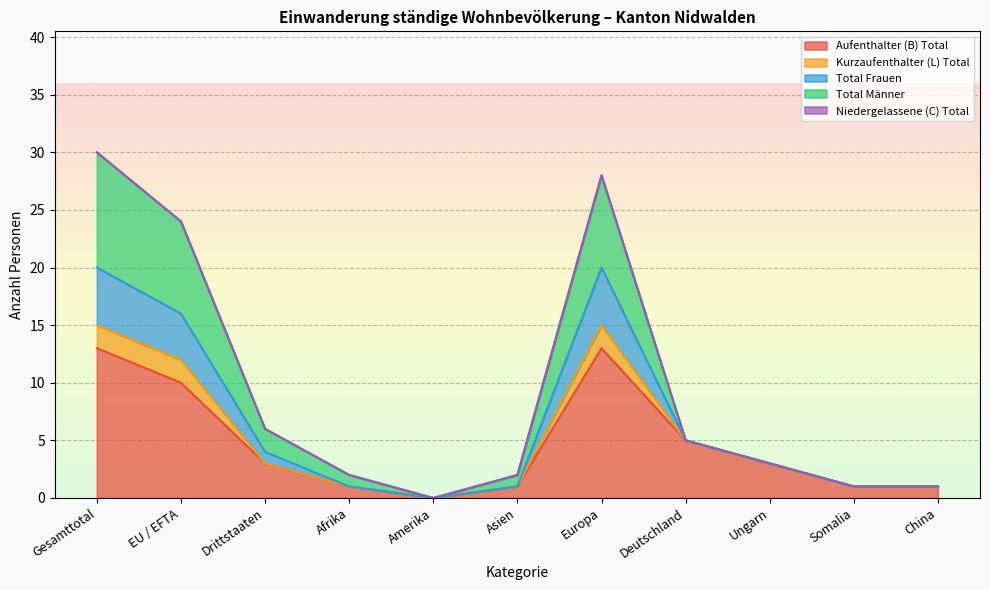

What is the maximum value for Aufenthalter (B) Total?

13